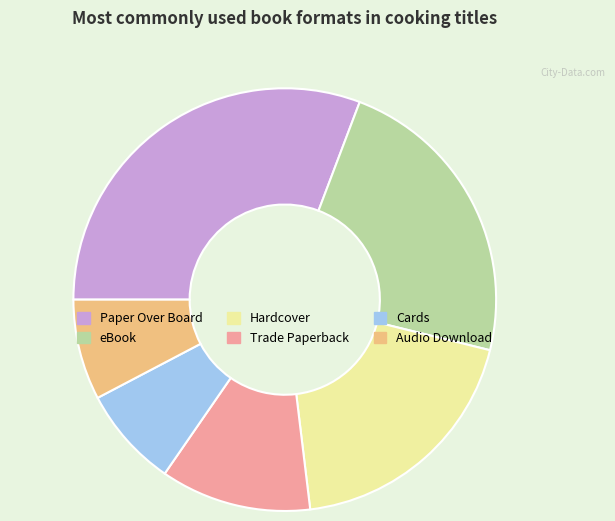

Do Hardcover and Trade Paperback together represent more than half of the pie?

No